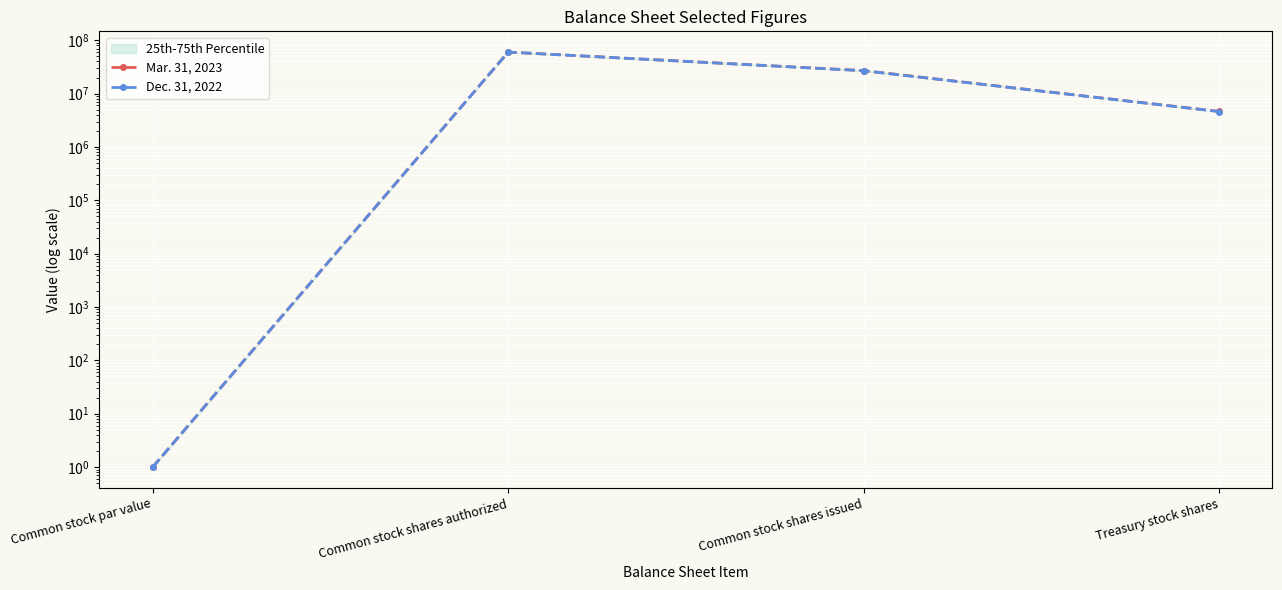

Where is the first local maximum for Dec. 31, 2022?

Common stock shares authorized